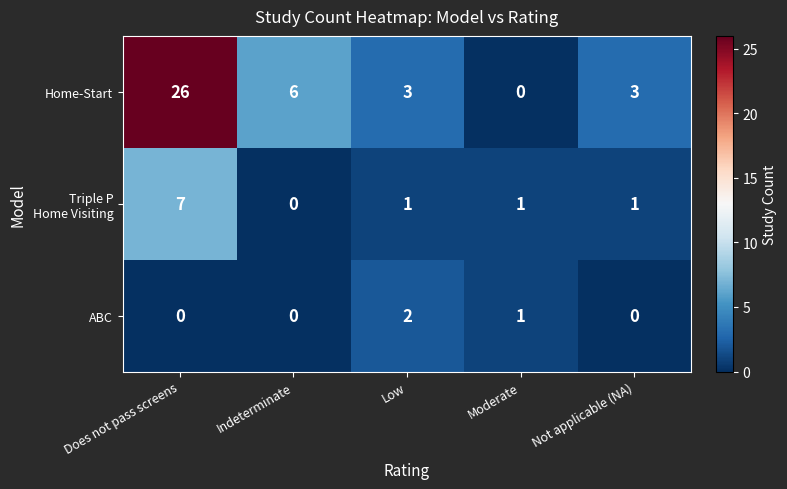

At how many categories does at least one series exceed 11?

1